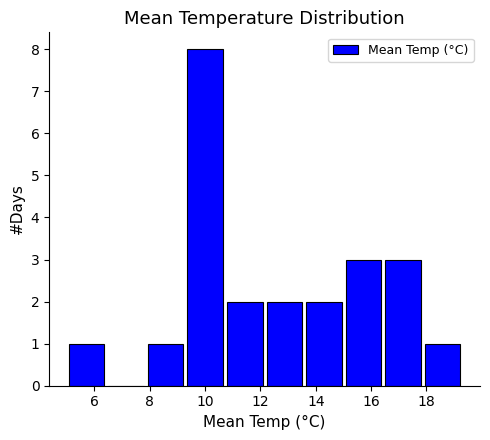

What is the height of the bar covering 7.8 to 9.2 on the x-axis? Neither the bar edges nor the heights are printed on the chart, so give them approximately, as read against the axes.

1